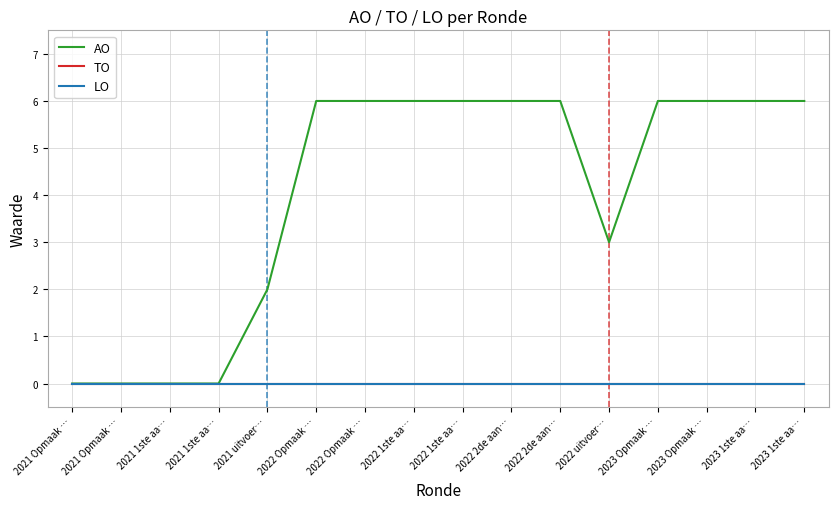

What is the label of the 12th point from the right?

2021 uitvoer…